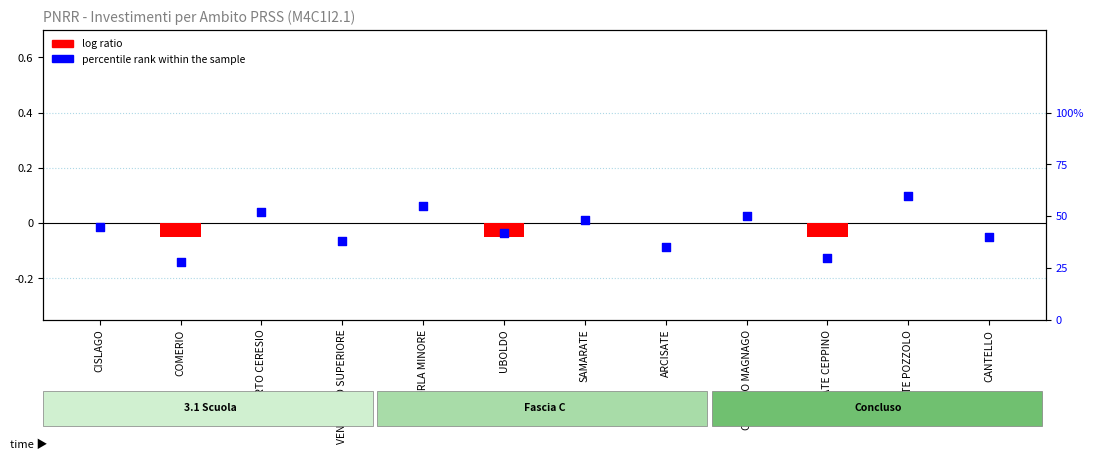

At how many categories does at least one series exceed 0?

12